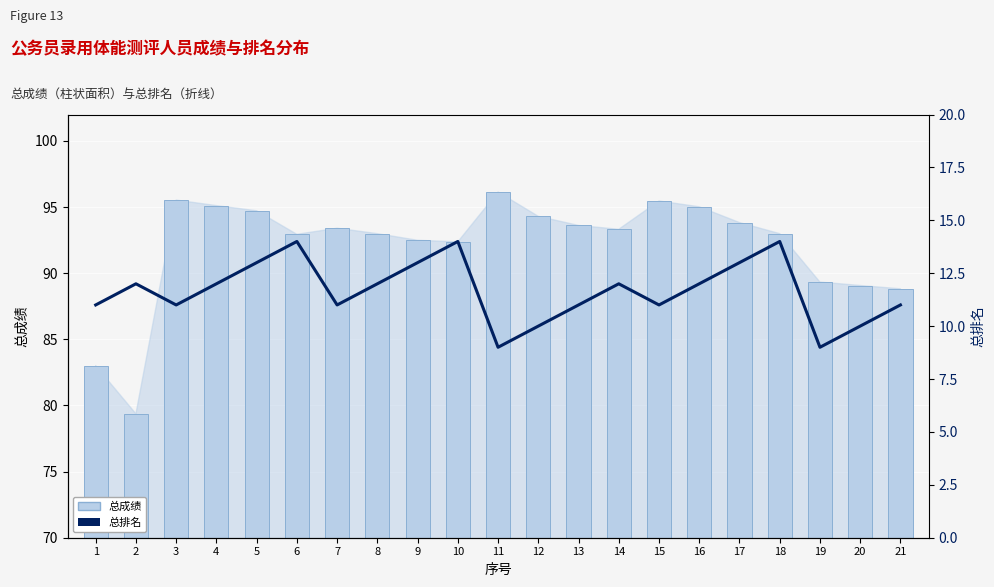

Does the chart contain any negative values?

No